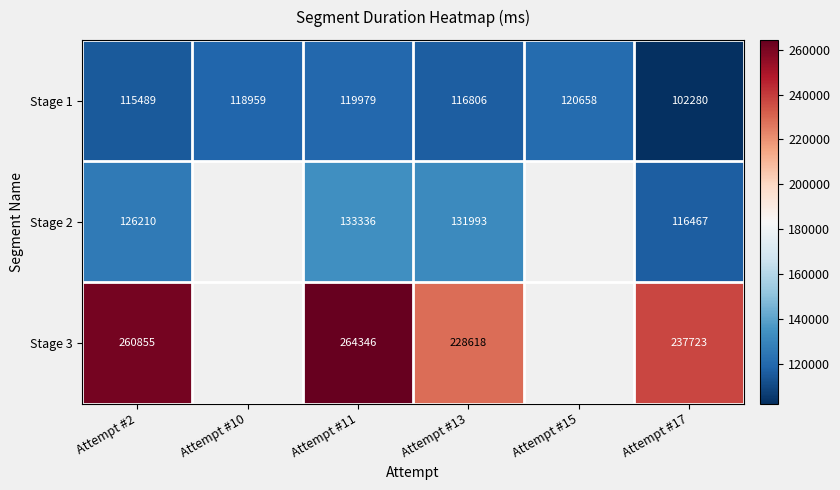

What is the difference between the highest and lowest values at Attempt #11?

144367